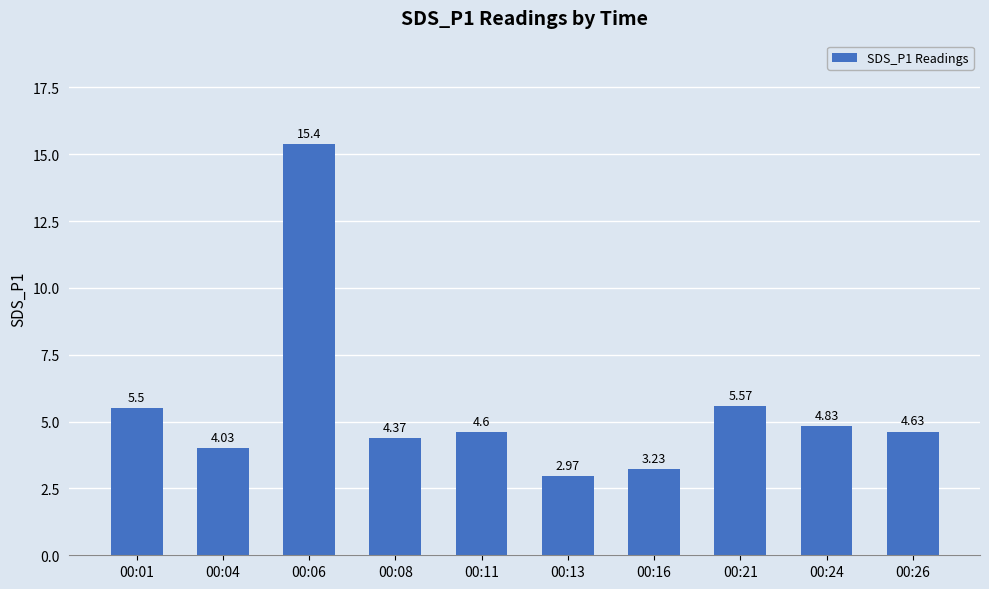

How many bars are there in total?

10